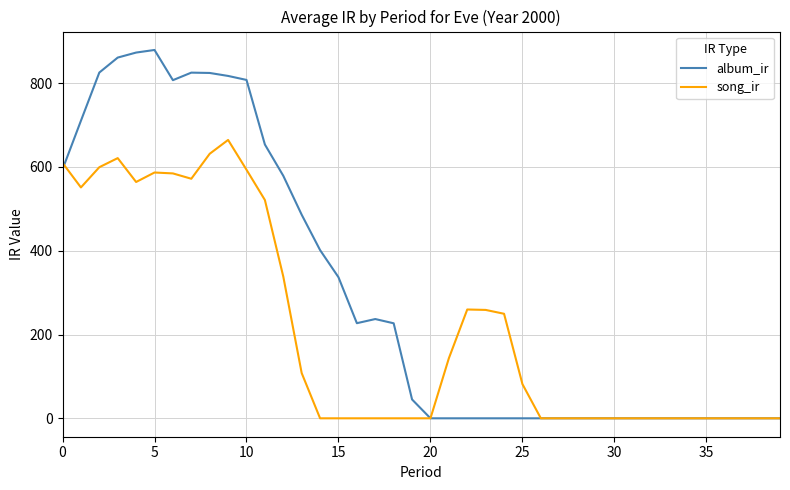

What is the difference between the second highest and second lowest values in the song_ir series?

631.3